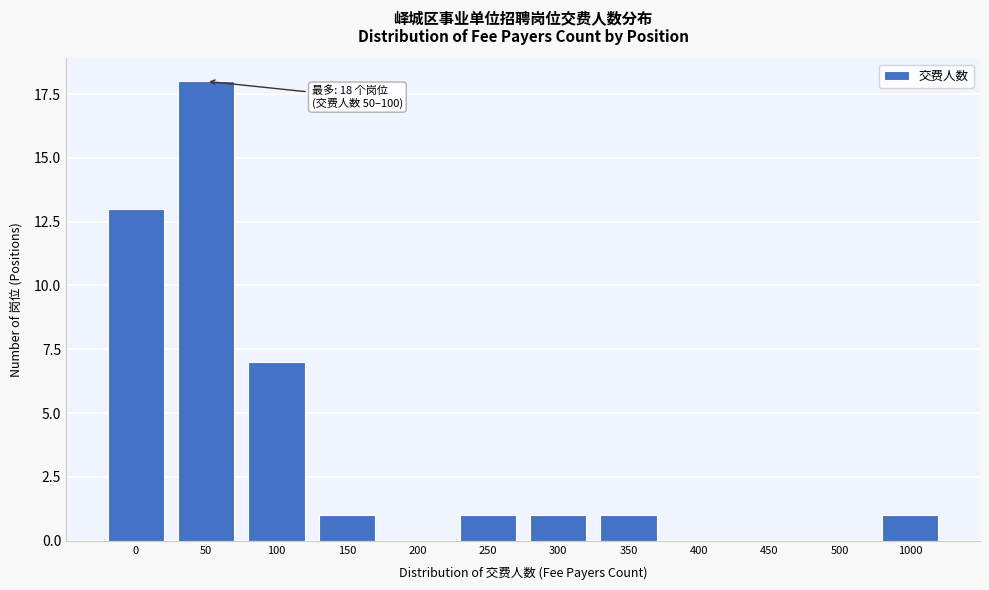

Reading left to right, transcribe all the data shown in this chart.

0=13	50=18	100=7	150=1	200=0	250=1	300=1	350=1	400=0	450=0	500=0	1000=1